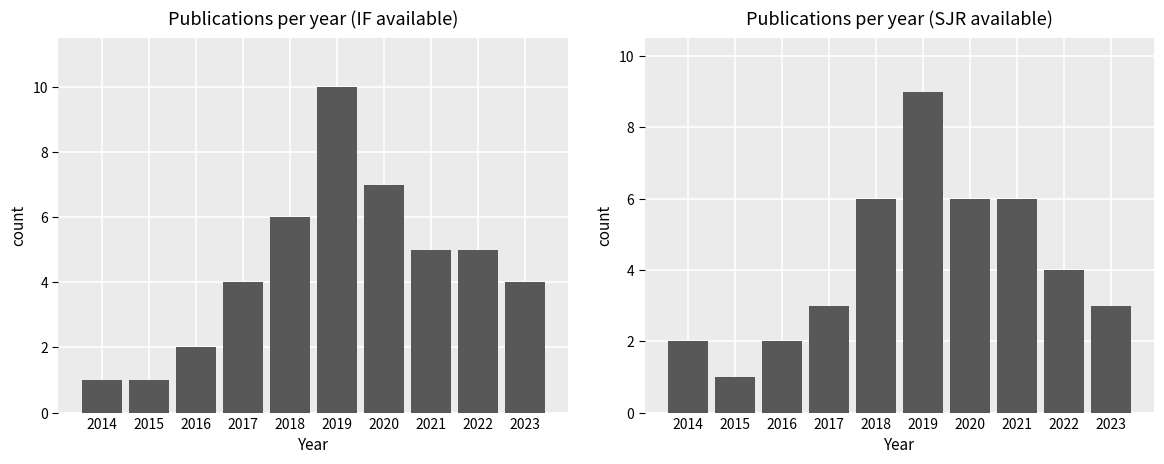

What is the value of the 8th bar from the left?

6